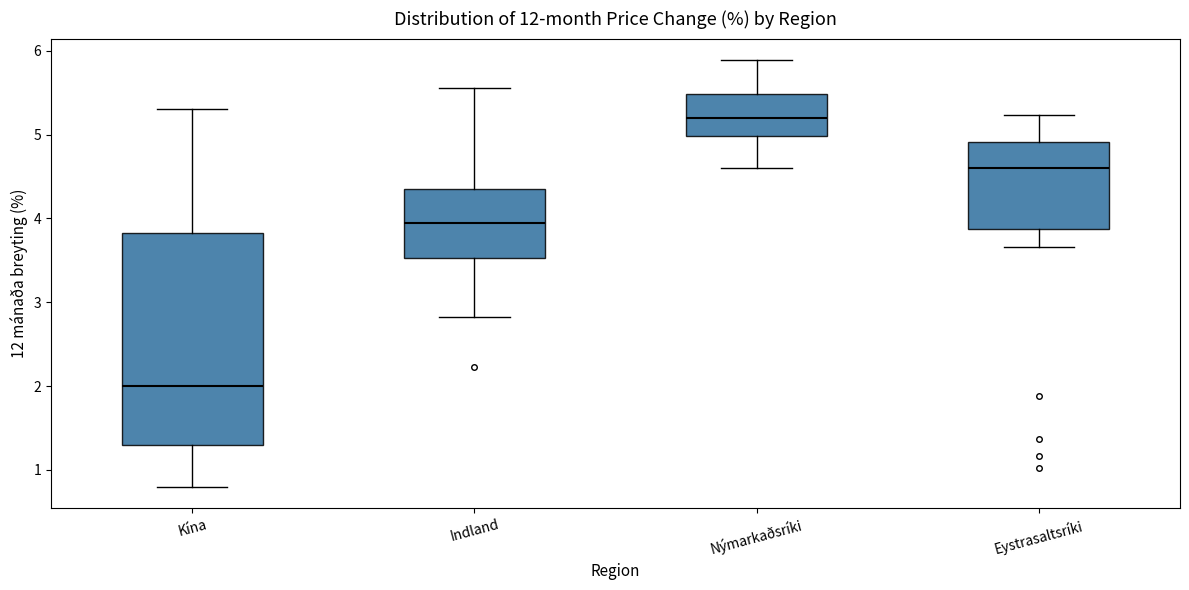

Which box has the highest median line?

Nýmarkaðsríki